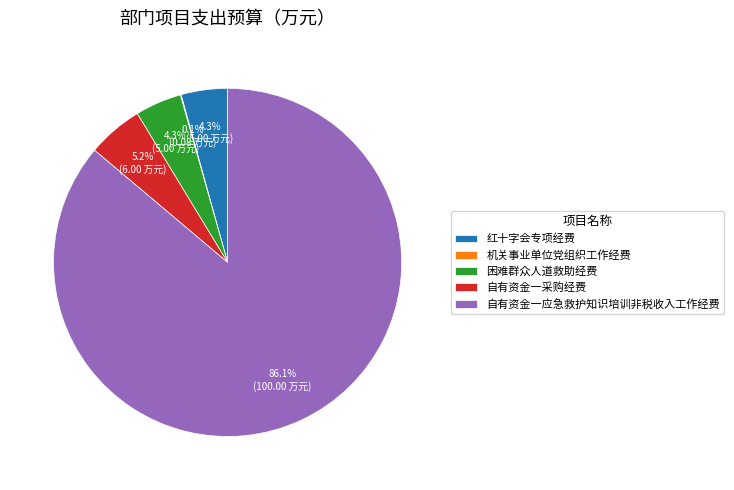

Is the sum of 自有资金一应急救护知识培训非税收入工作经费 and 自有资金一采购经费 greater than half?

Yes